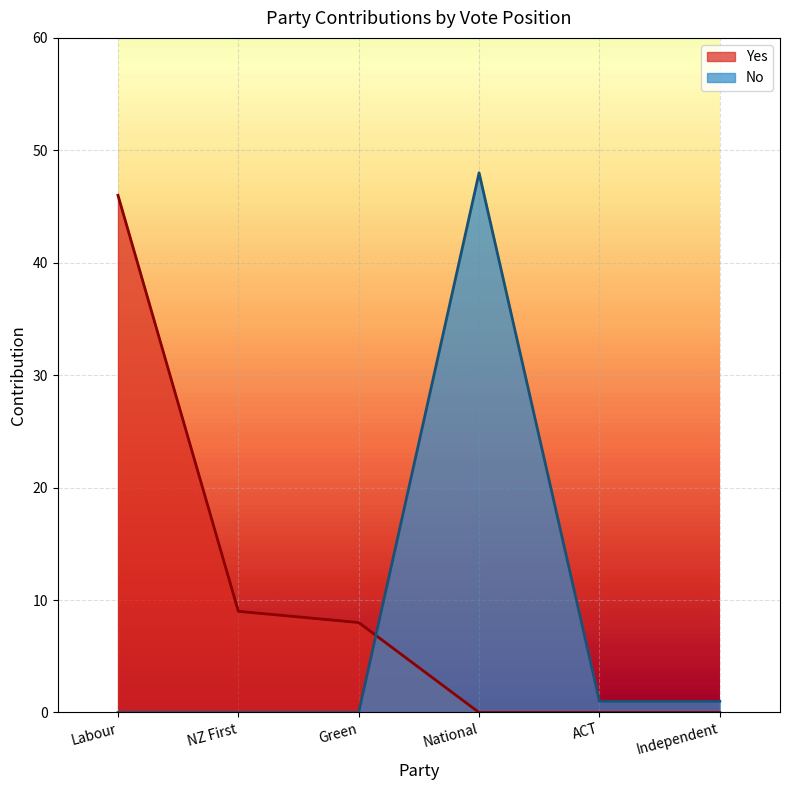

Rank the series by their average value, from lowest to highest.

No, Yes